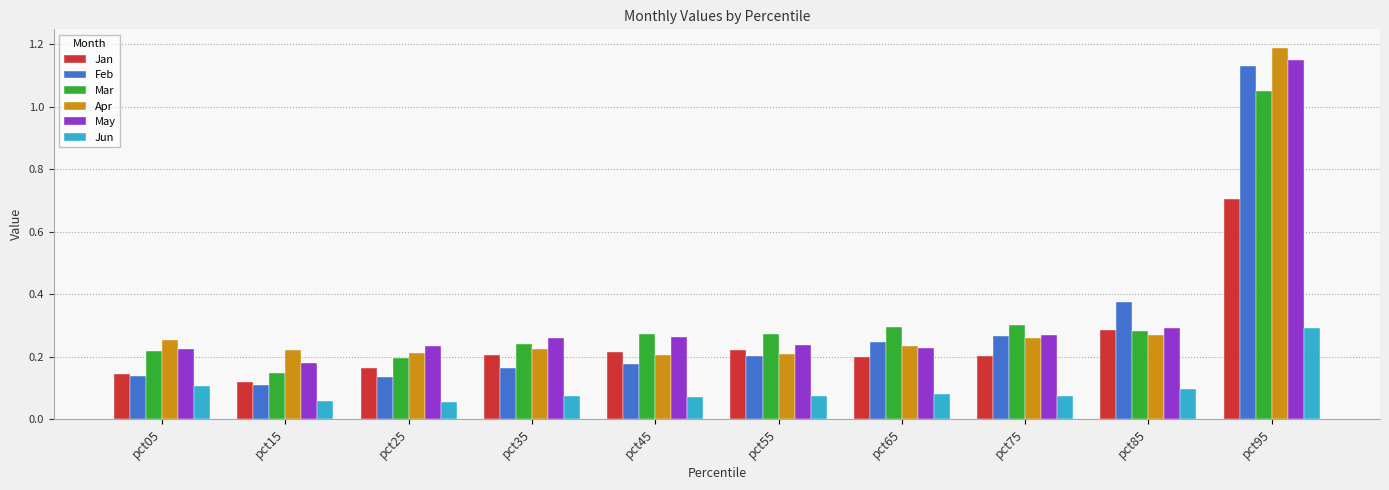

Which category has the highest value in the May series?

pct95